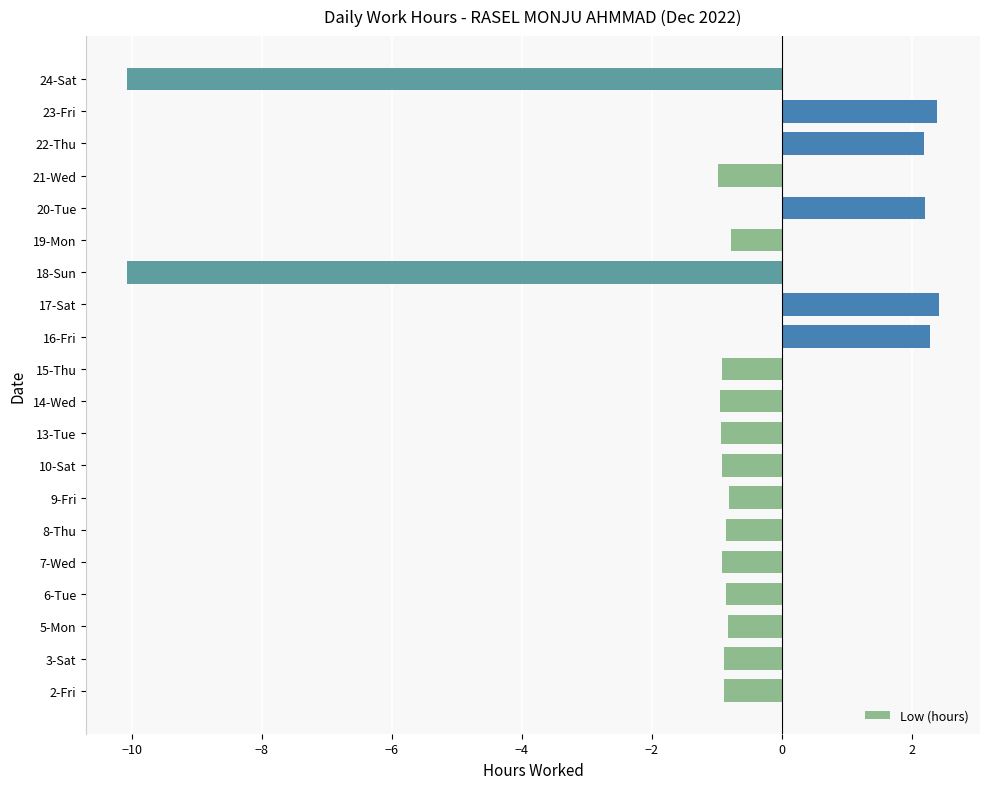

How many categories are shown in the chart?

20